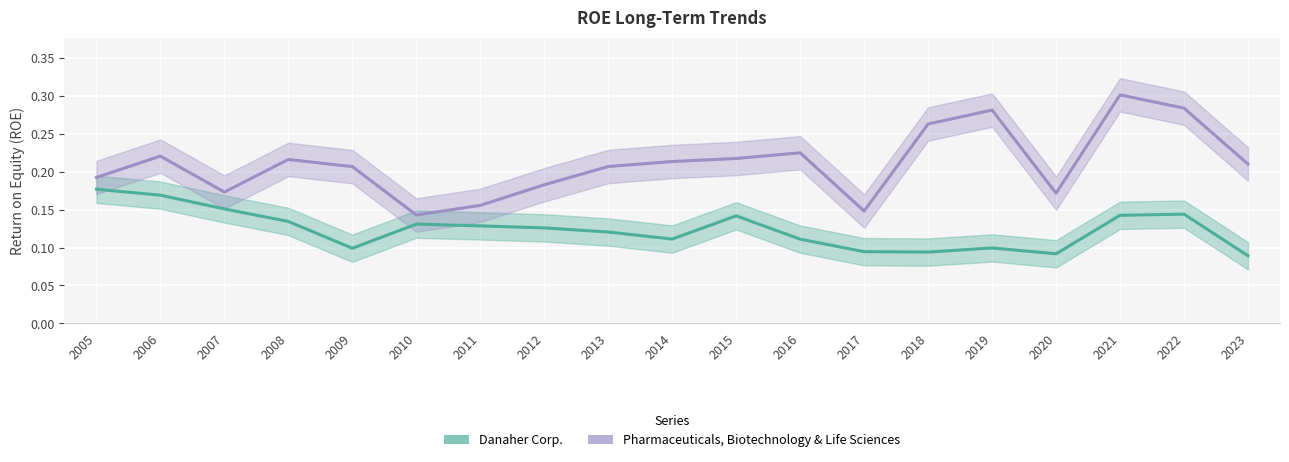

How many interior local valleys does the Pharmaceuticals, Biotechnology & Life Sciences series have?

4